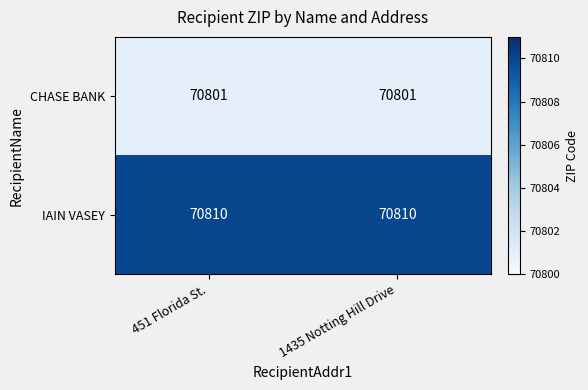

How many categories are shown in the chart?

2